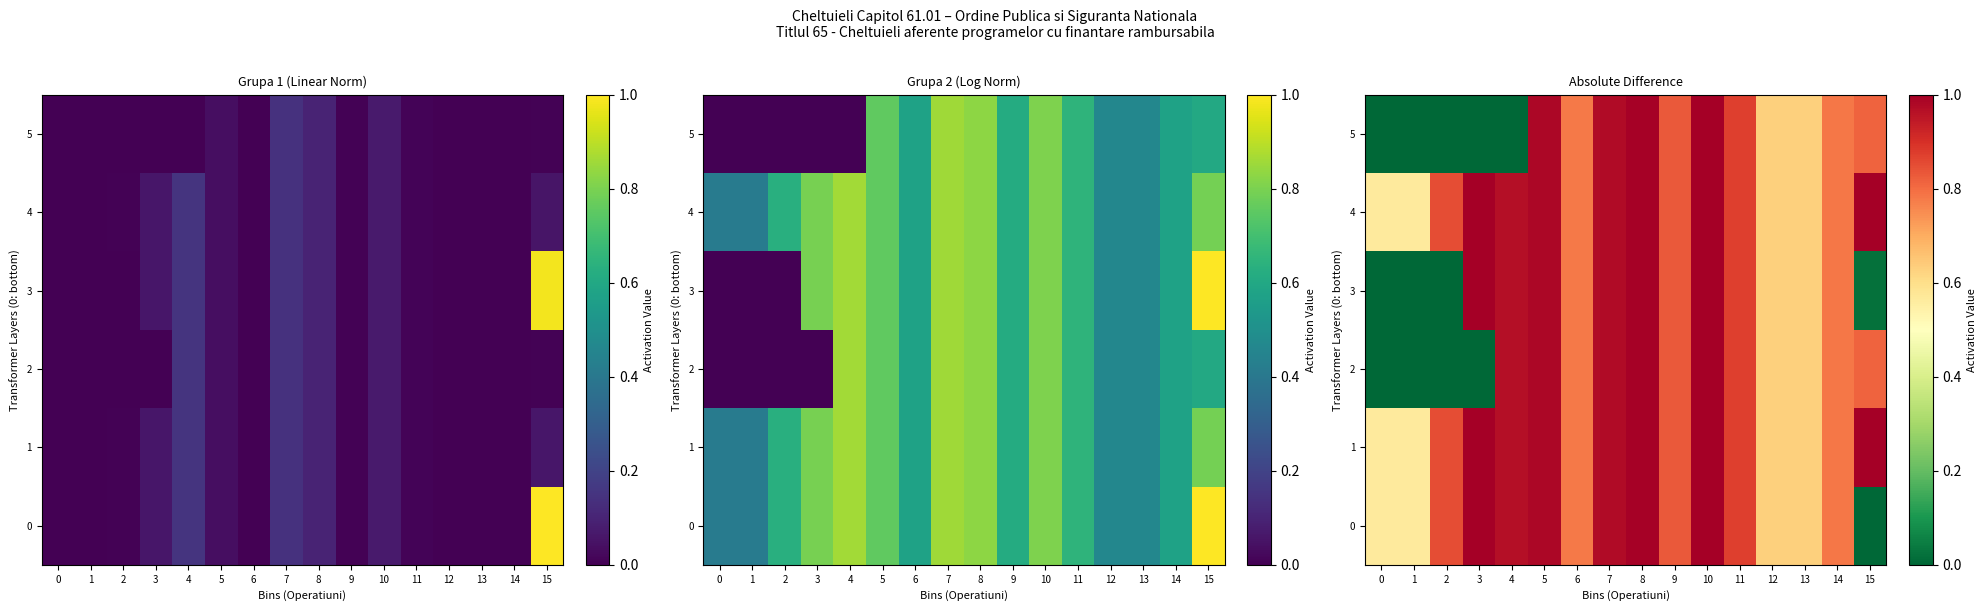

At which category is the sum across all series the highest?

10